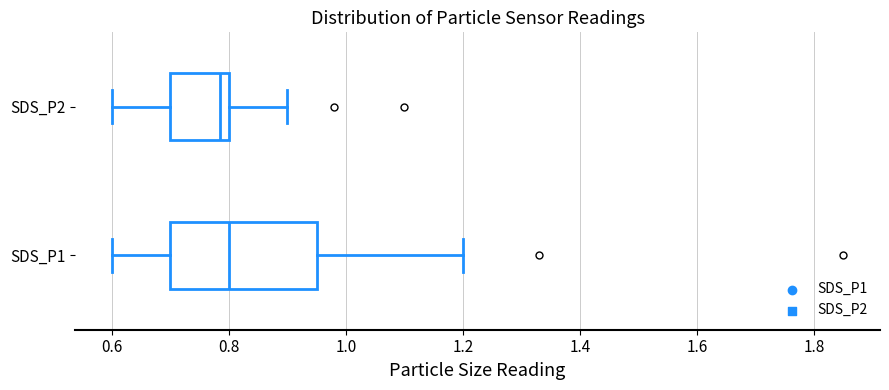

Reading bottom to top, read every box against the x-axis: the position of its median line, the range the box covers, and the ends of its whiskers. The values are not printed on the chart, so give them approximately, as read against the axis.

SDS_P1: median 0.80, box 0.70 to 0.96, whiskers 0.60 to 1.20
SDS_P2: median 0.78, box 0.70 to 0.80, whiskers 0.60 to 0.90